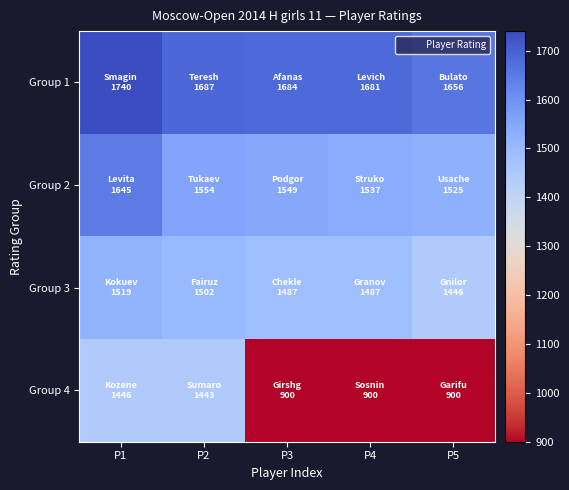

How many categories are shown in the chart?

5